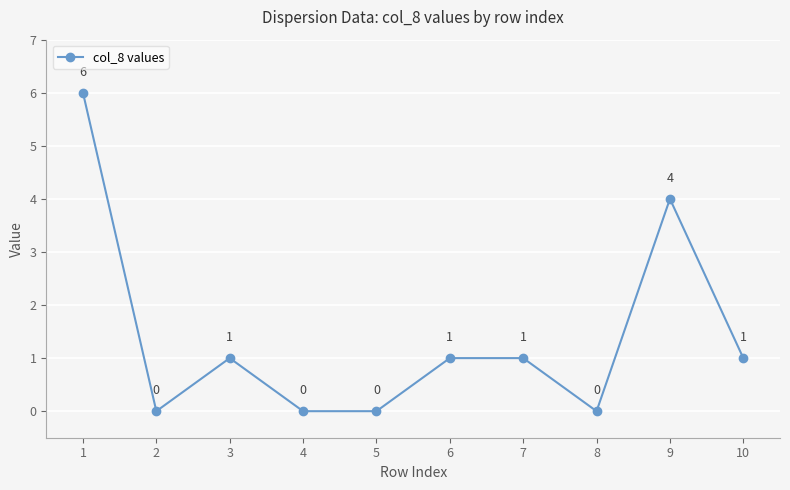

How many data points does each series have?

10